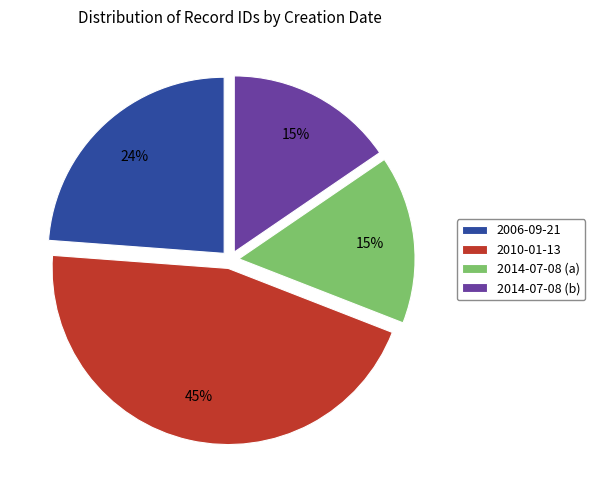

To the nearest percent, what is the average slice percentage?

25%